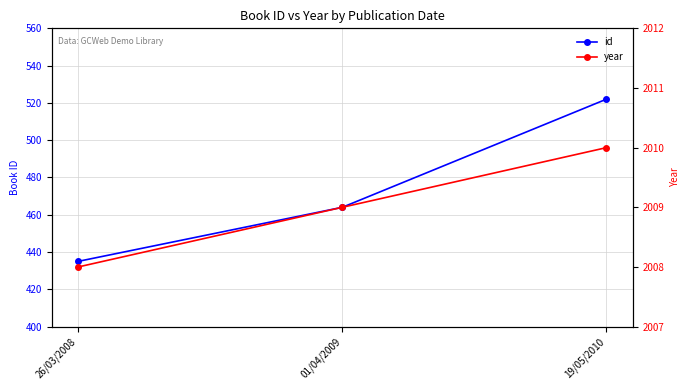

At 26/03/2008, list the series in order from smallest to largest.

id, year